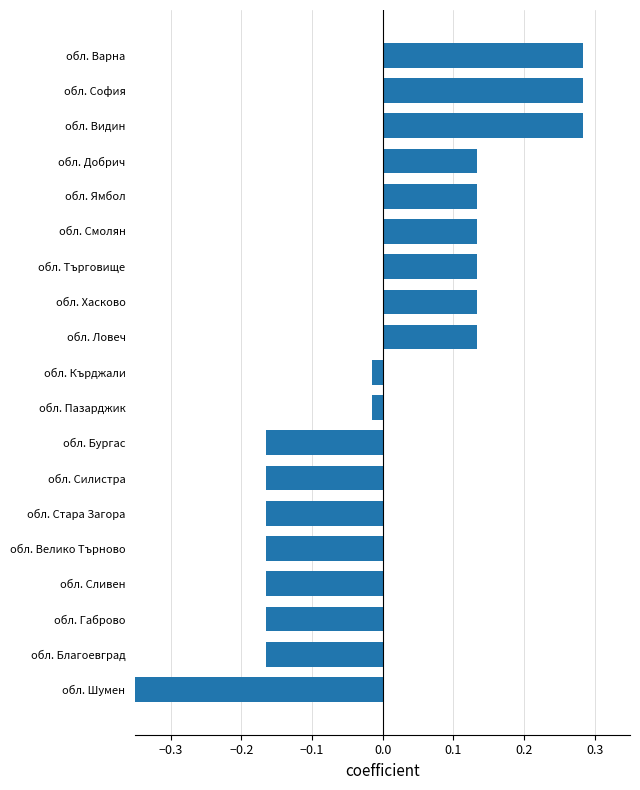

Between обл. Сливен and обл. Варна, which is larger?

обл. Варна